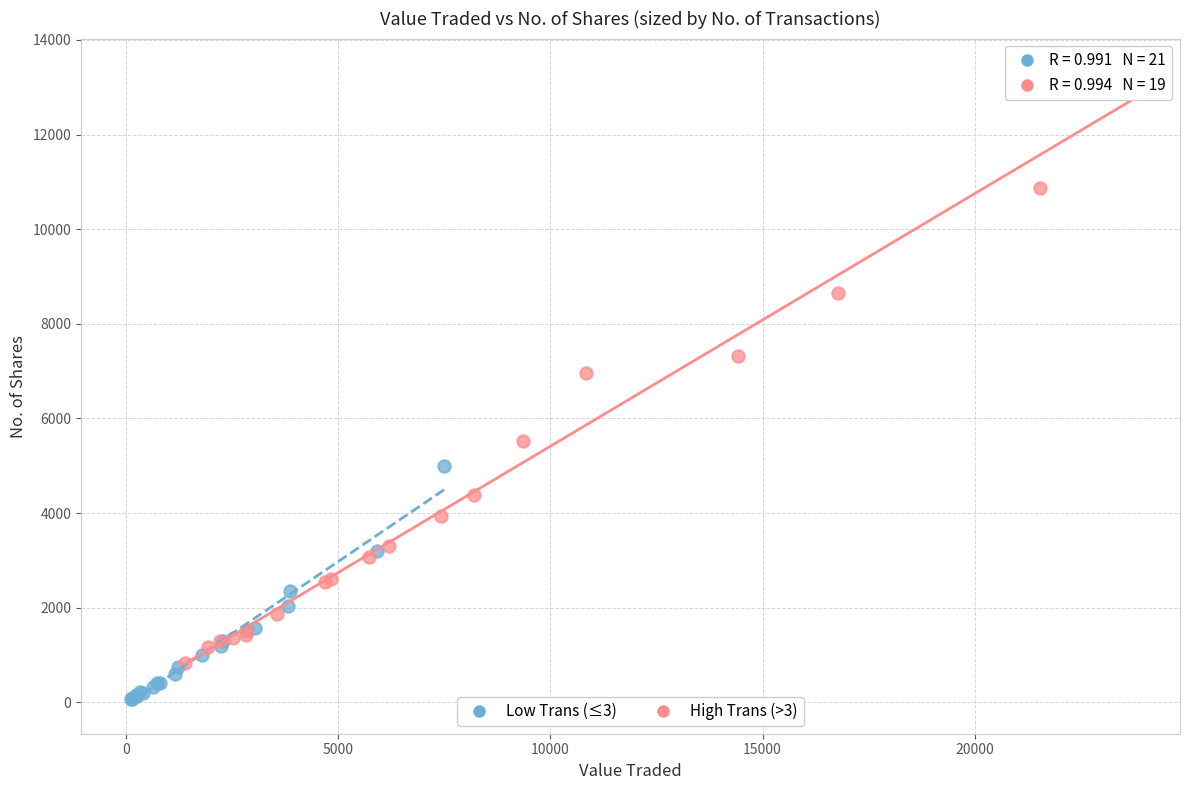

Which series has the largest Y range (max minus min)?

High Trans (>3)